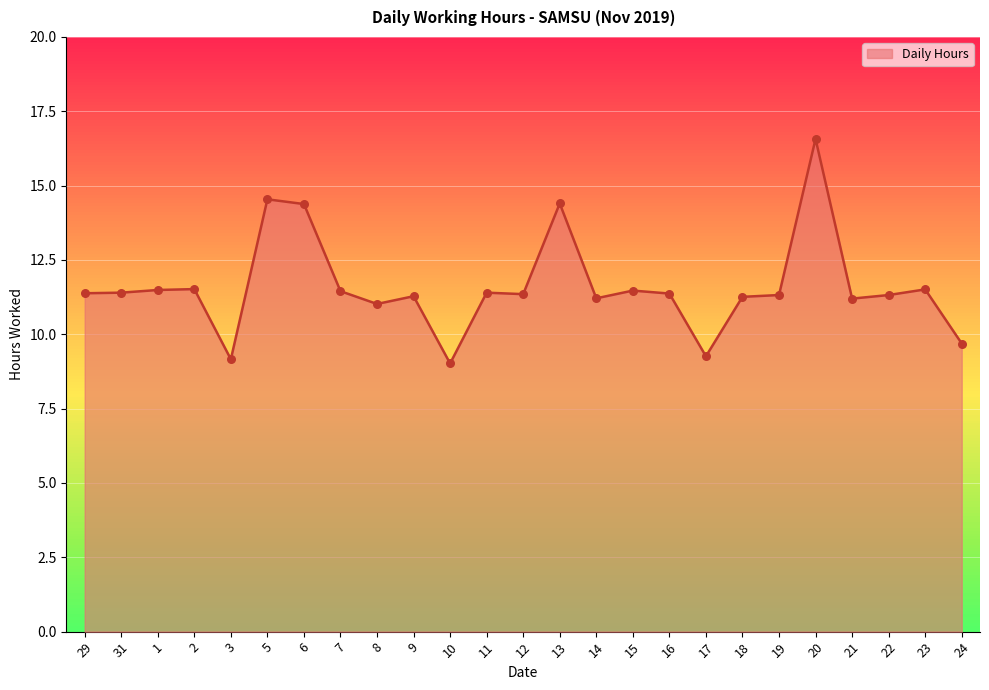

Approximately how many times larger is the value at 10 compared to 3?

1.0